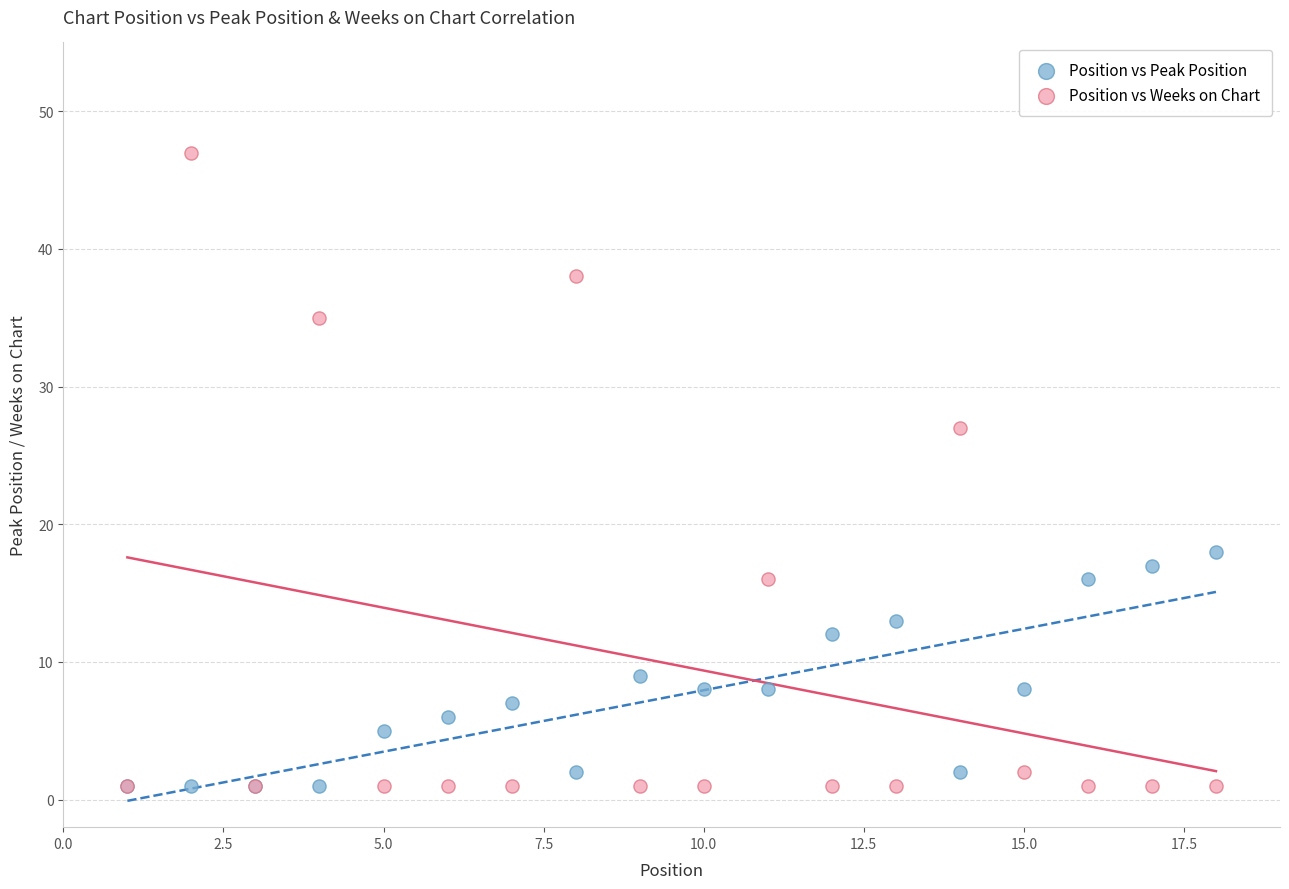

In the Position vs Weeks on Chart series, what Y value is closest to 24?

27